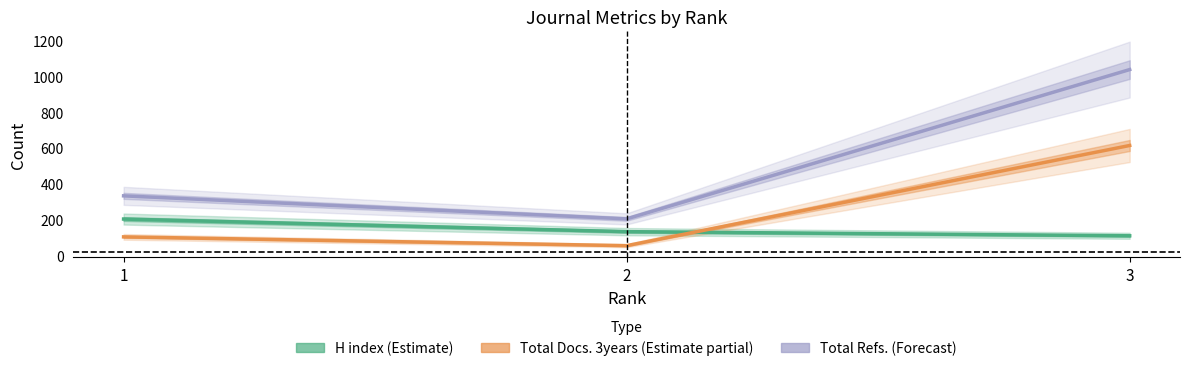

Which series has the largest total across all categories?

Total Refs. (Forecast)